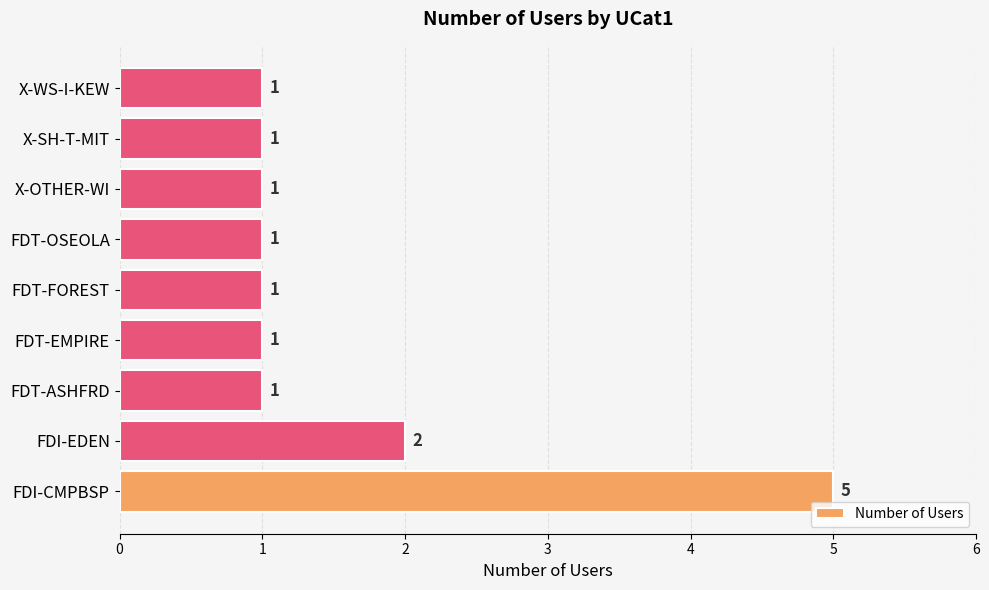

What is the minimum value shown in the chart?

1